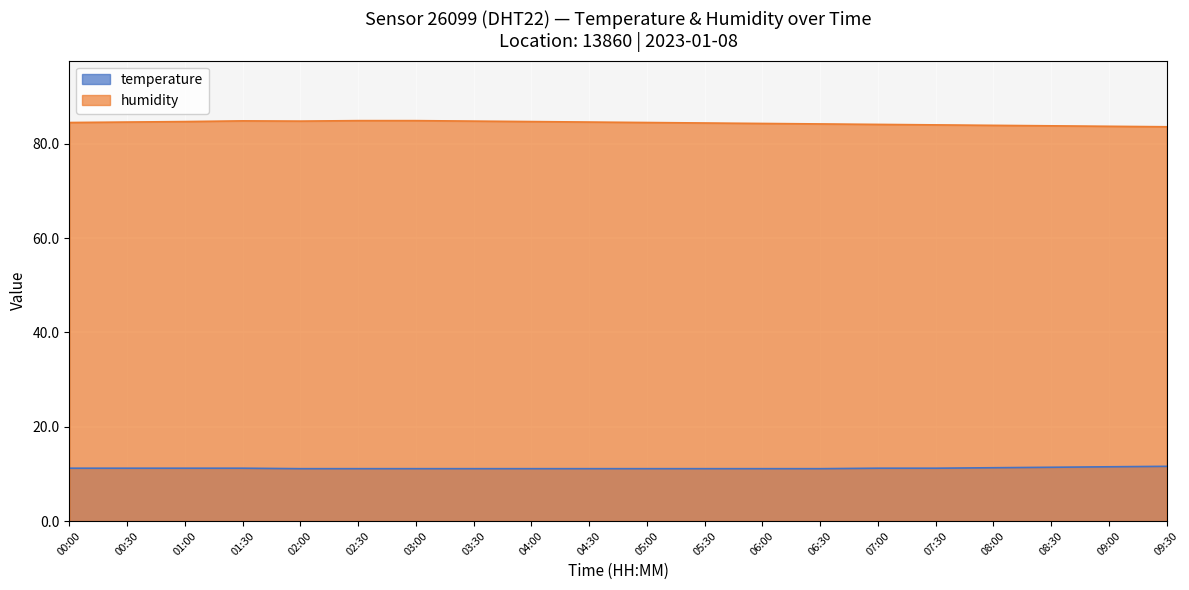

Which series changed the most between 04:00 and 08:00?

humidity